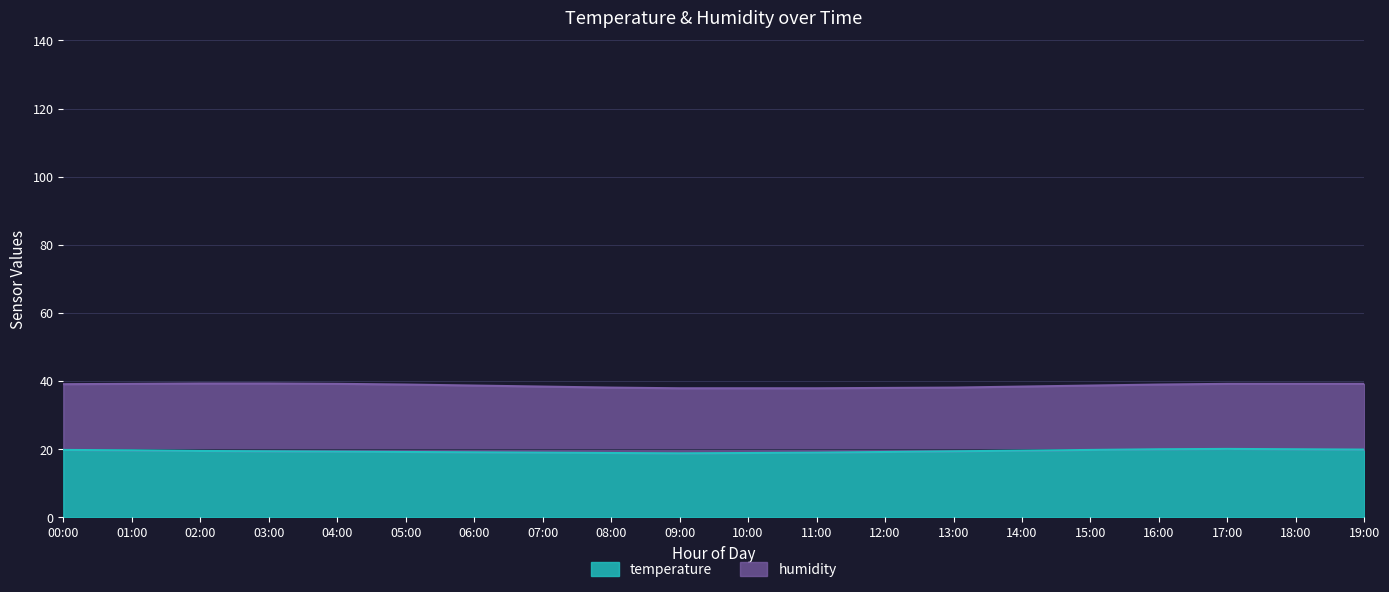

How many values are below 19?

3